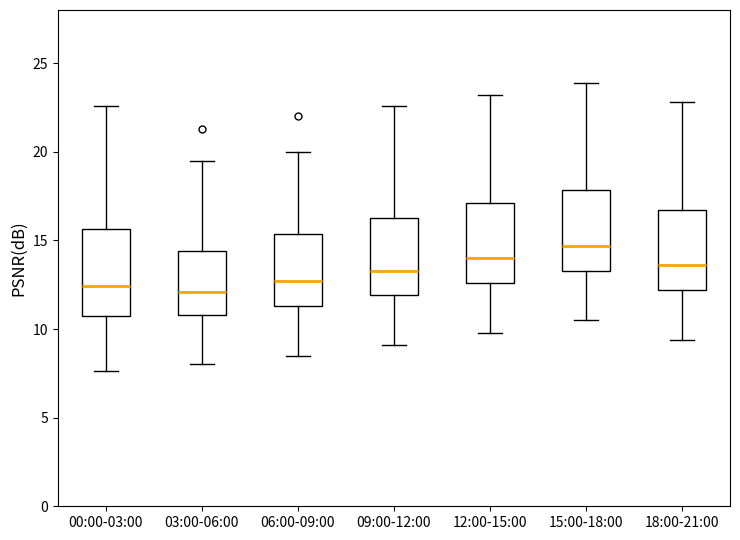

Where is the lower edge of the box for 18:00-21:00 on the y-axis? The values are not printed on the chart, so give them approximately, as read against the axis.

12.0